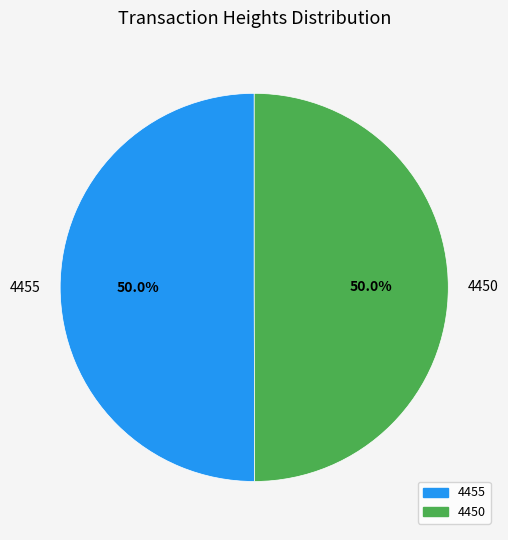

Approximately how many times larger is the value at 4455 compared to 4450?

1.0